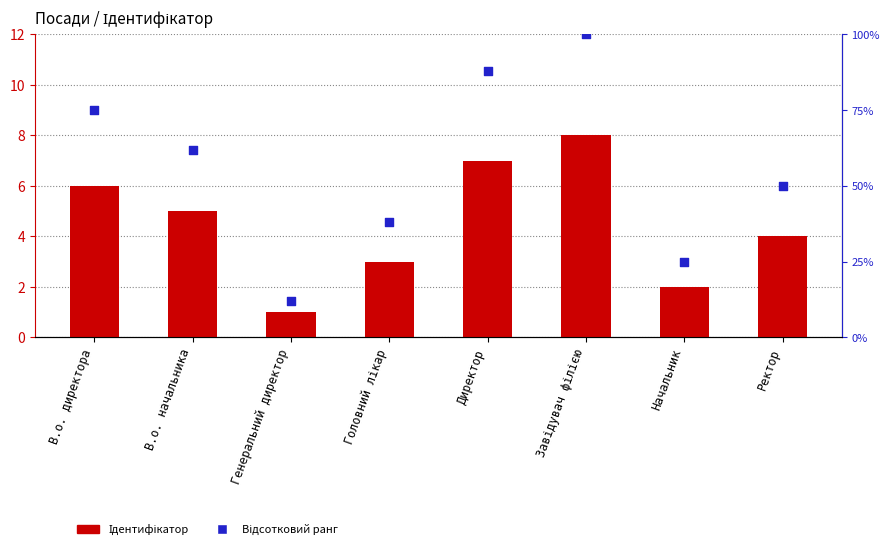

Which series reaches the maximum Y coordinate?

Відсотковий ранг